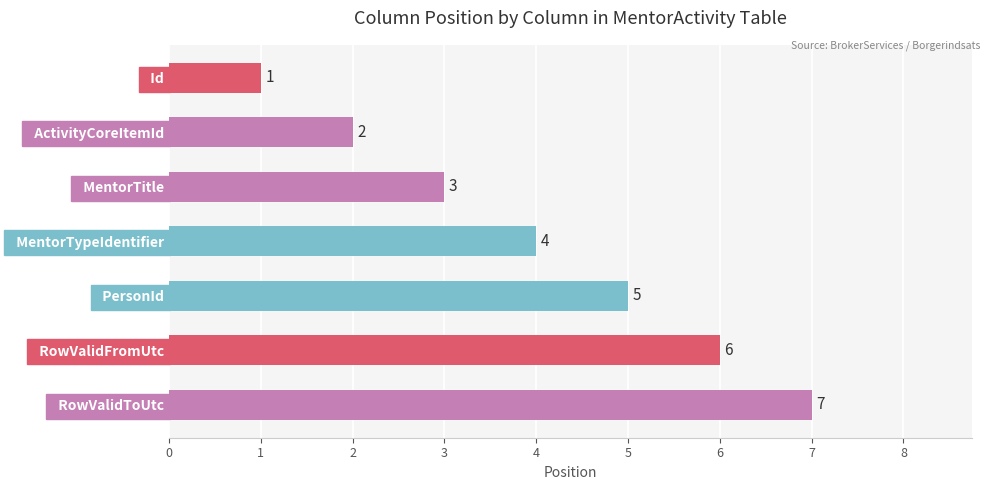

At which category does the chart reach its peak across all series?

  RowValidToUtc